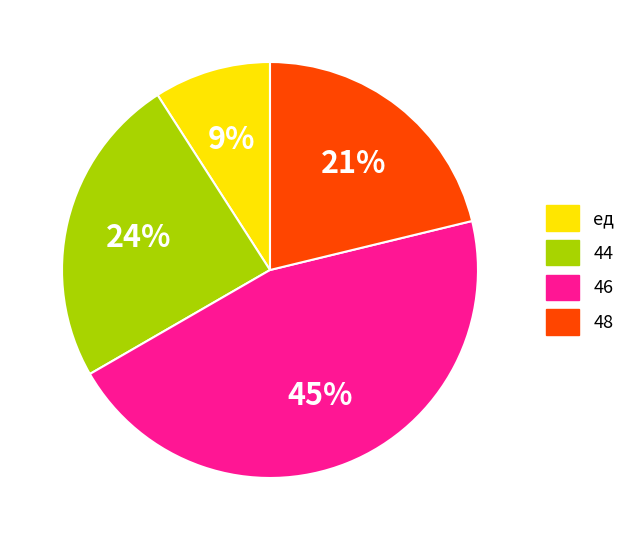

To the nearest percent, what is the difference between the largest and smallest slice percentages?

36%